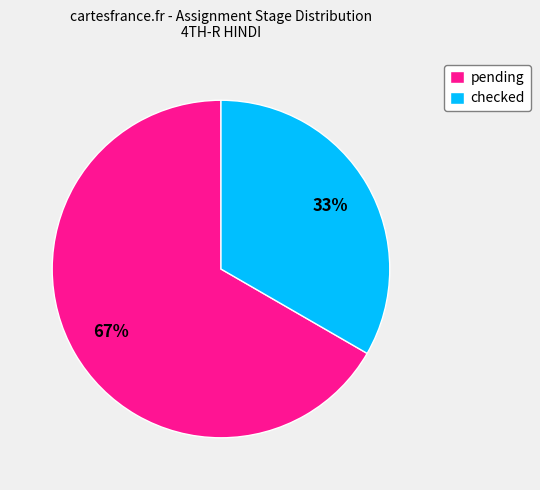

What is the ratio of the value at pending to the value at checked?

2.0